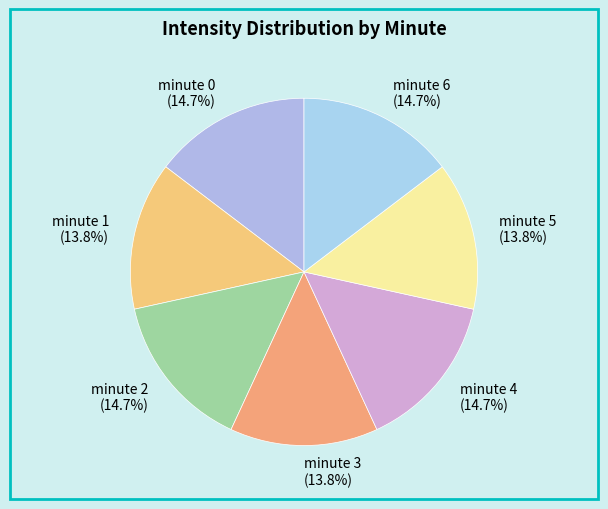

What portion of the pie excludes minute 1?

86.2%